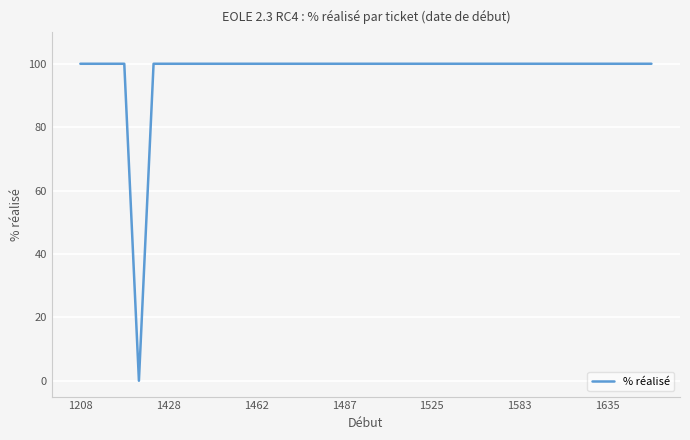

What is the maximum value shown in the chart?

100